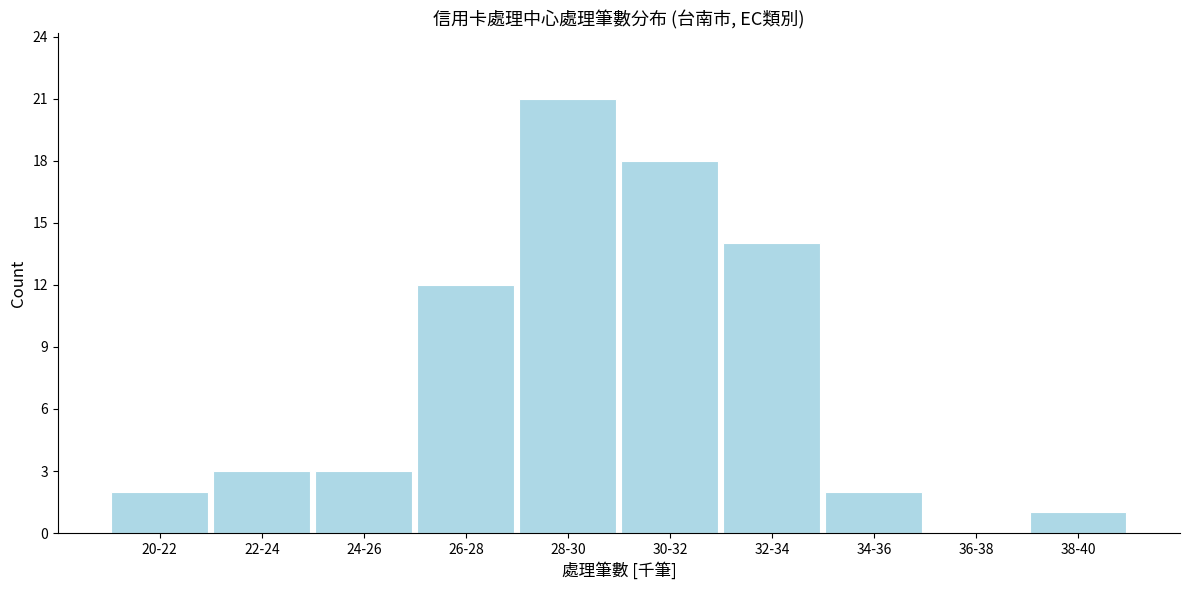

Reading left to right, what are all the values shown in this chart?

20-22=2	22-24=3	24-26=3	26-28=12	28-30=21	30-32=18	32-34=14	34-36=2	36-38=0	38-40=1